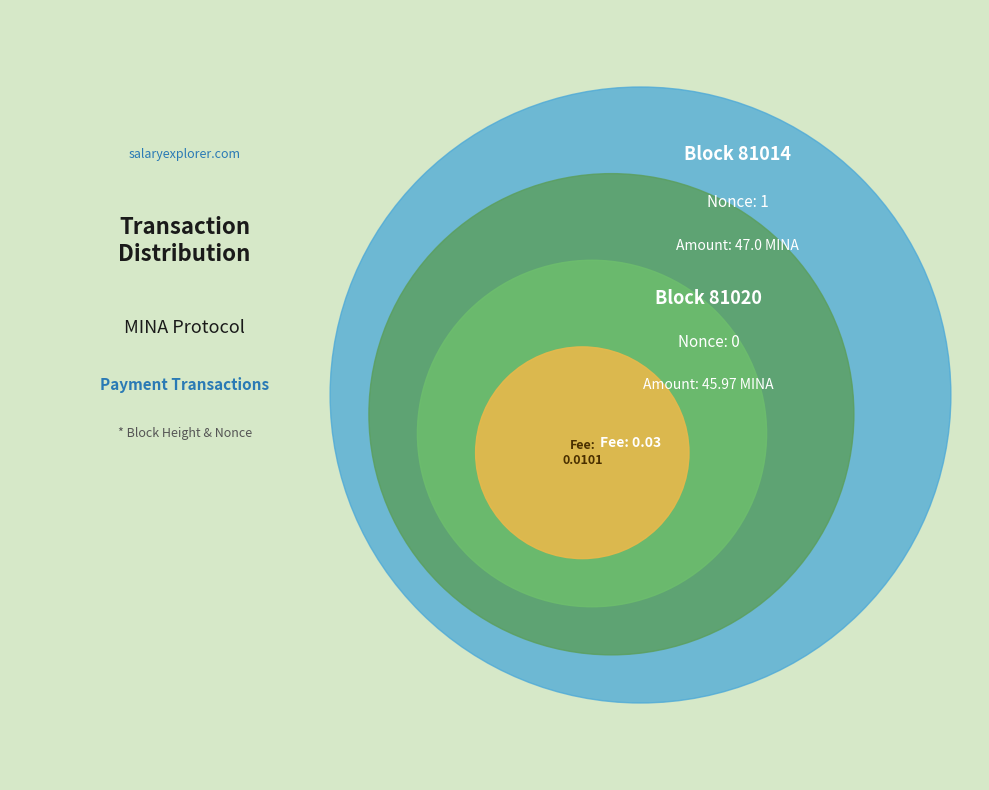

True or false: 81020 accounts for 1% of the total.

False